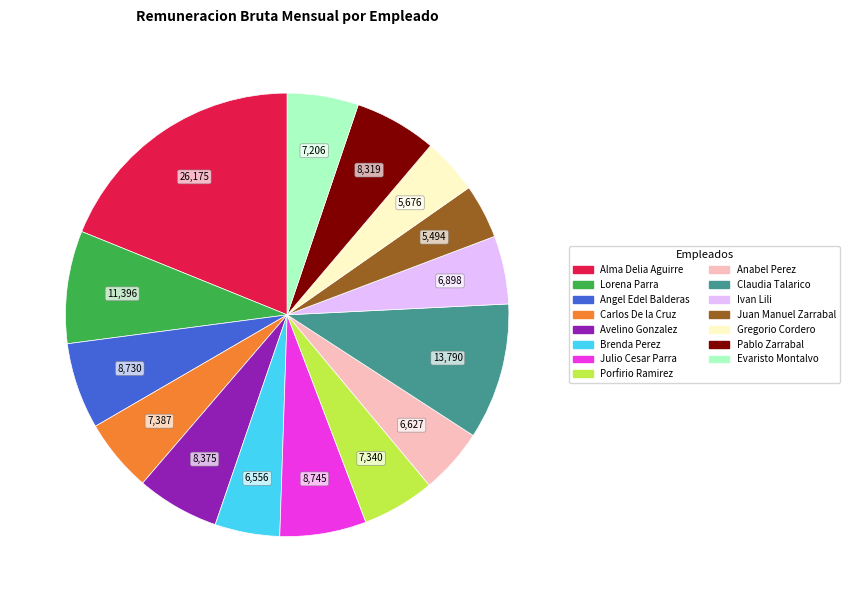

Between Anabel Perez and Angel Edel Balderas, which is larger?

Angel Edel Balderas